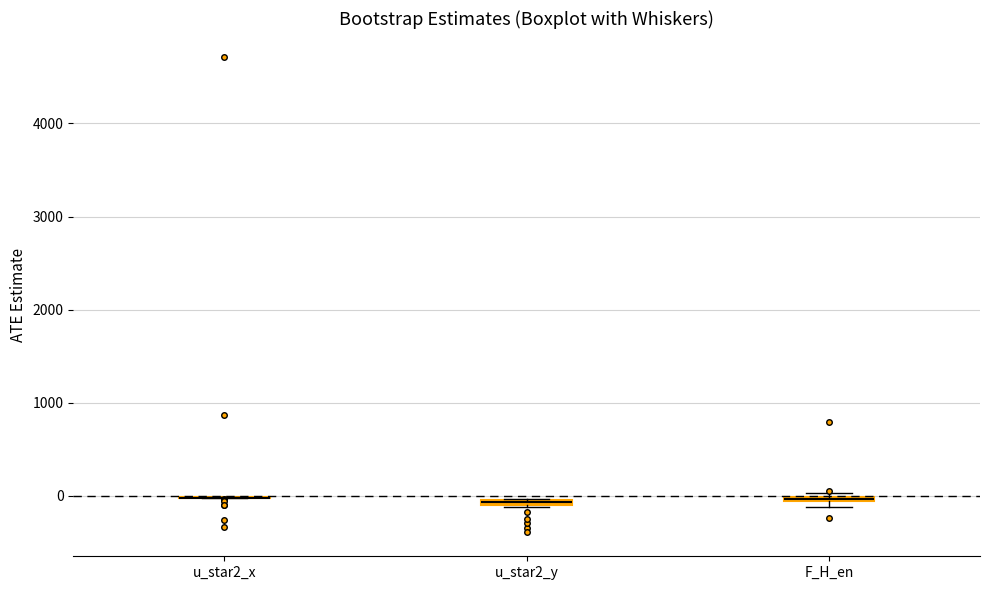

Where is the lower edge of the box for u_star2_y on the y-axis? The values are not printed on the chart, so give them approximately, as read against the axis.

-100